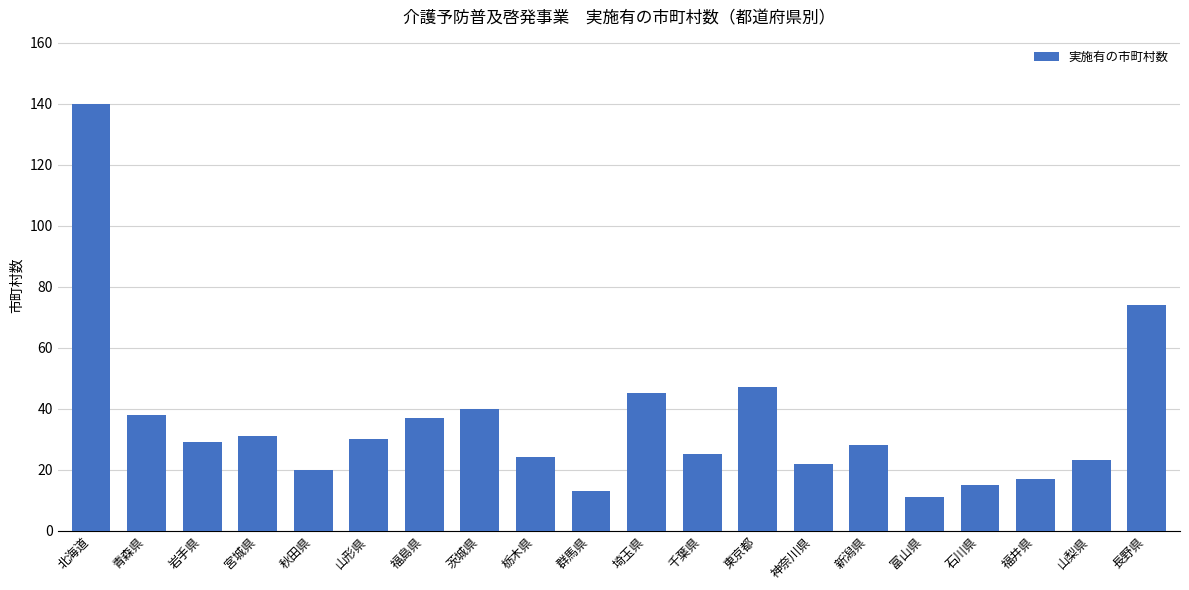

What value does the data have at 神奈川県, to the nearest 5?

20